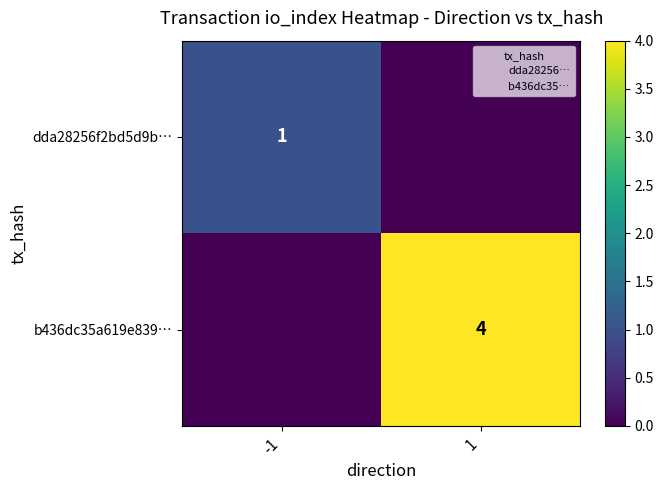

What is the average value of the b436dc35a619e839… series?

2